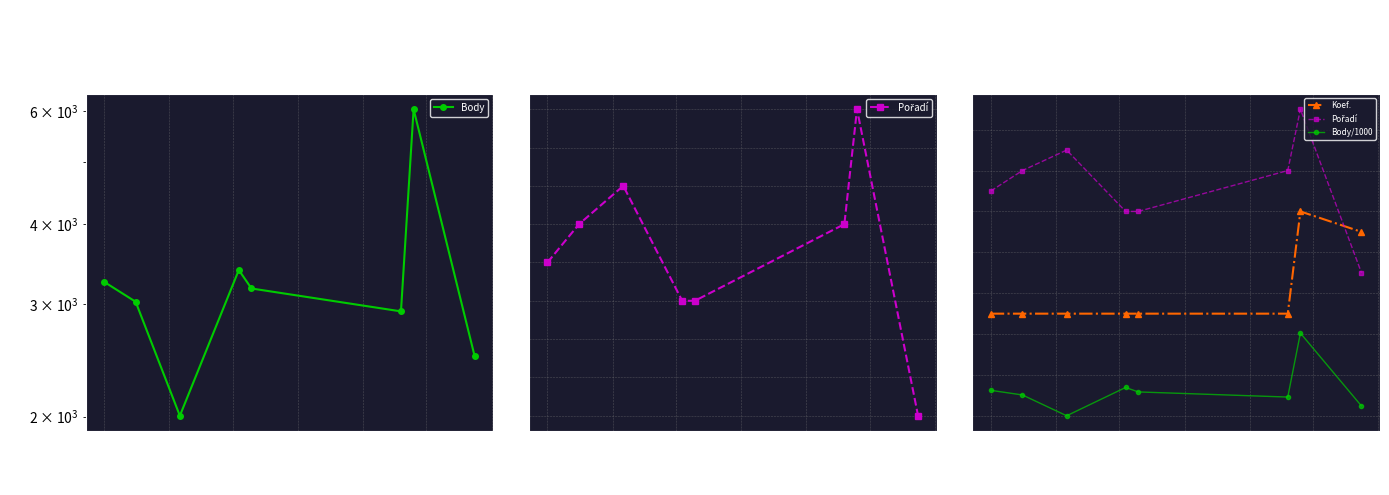

What is the spread (max minus min) of values at 05/01?

3245.8